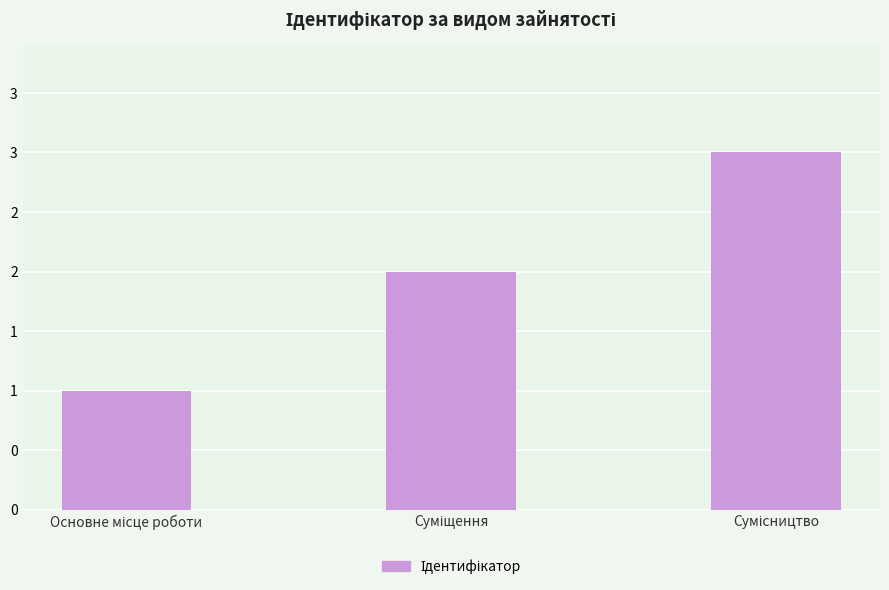

List the labels in order of value, largest first.

Сумісництво, Суміщення, Основне місце роботи